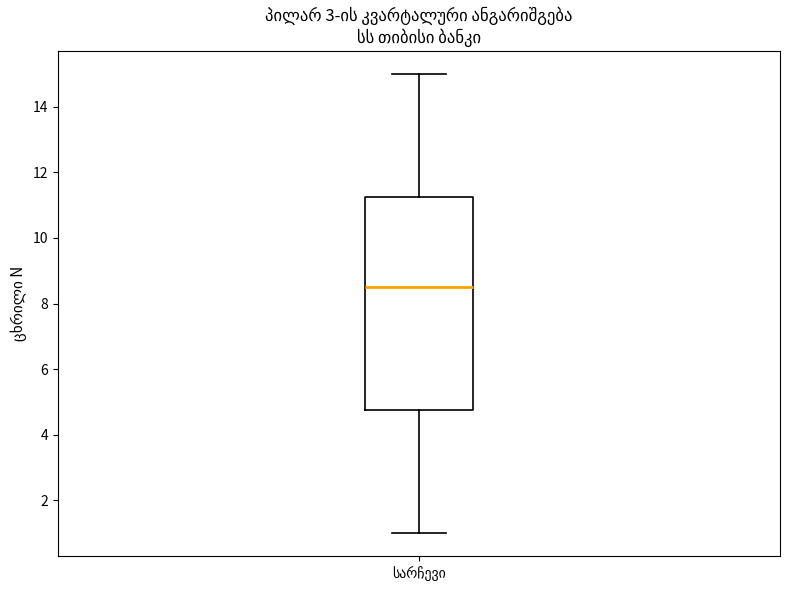

Read this box plot against the y-axis: the position of the median line, the range covered by the box, and the ends of both whiskers. The values are not printed on the chart, so give them approximately, as read against the axis.

median 8.6, box 4.8 to 11.2, whiskers 1.0 to 15.0